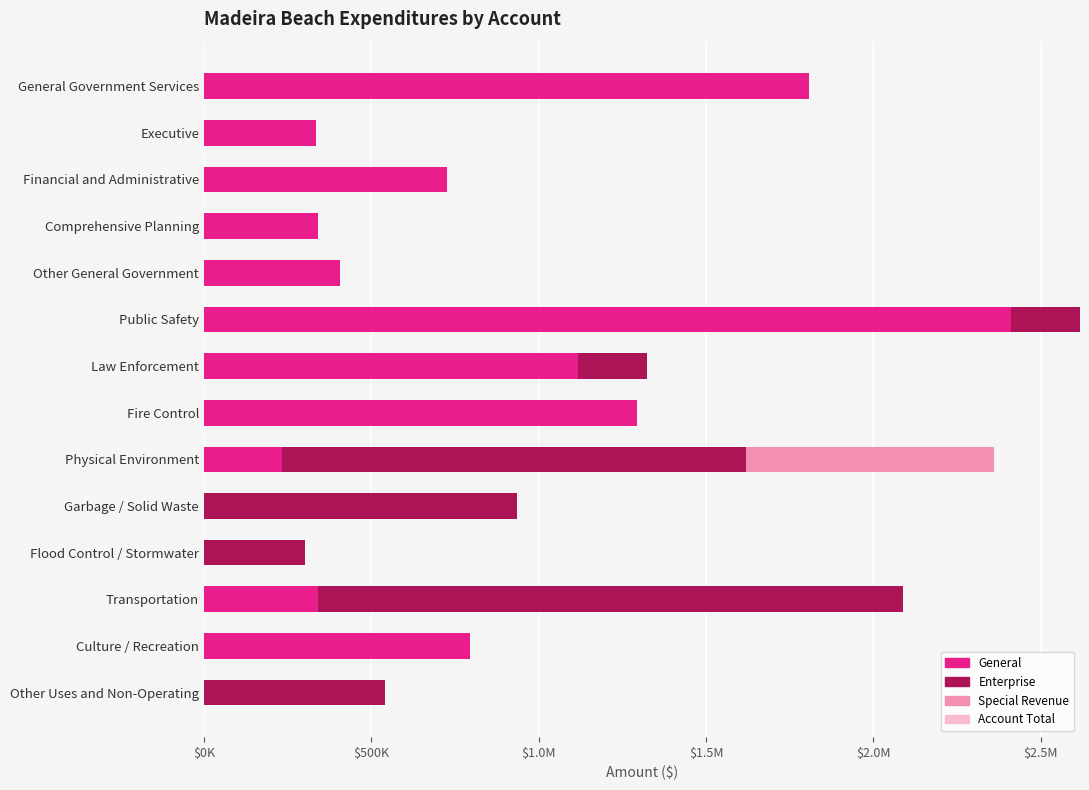

List the series in order of their peak value, highest first.

Account Total, General, Enterprise, Special Revenue